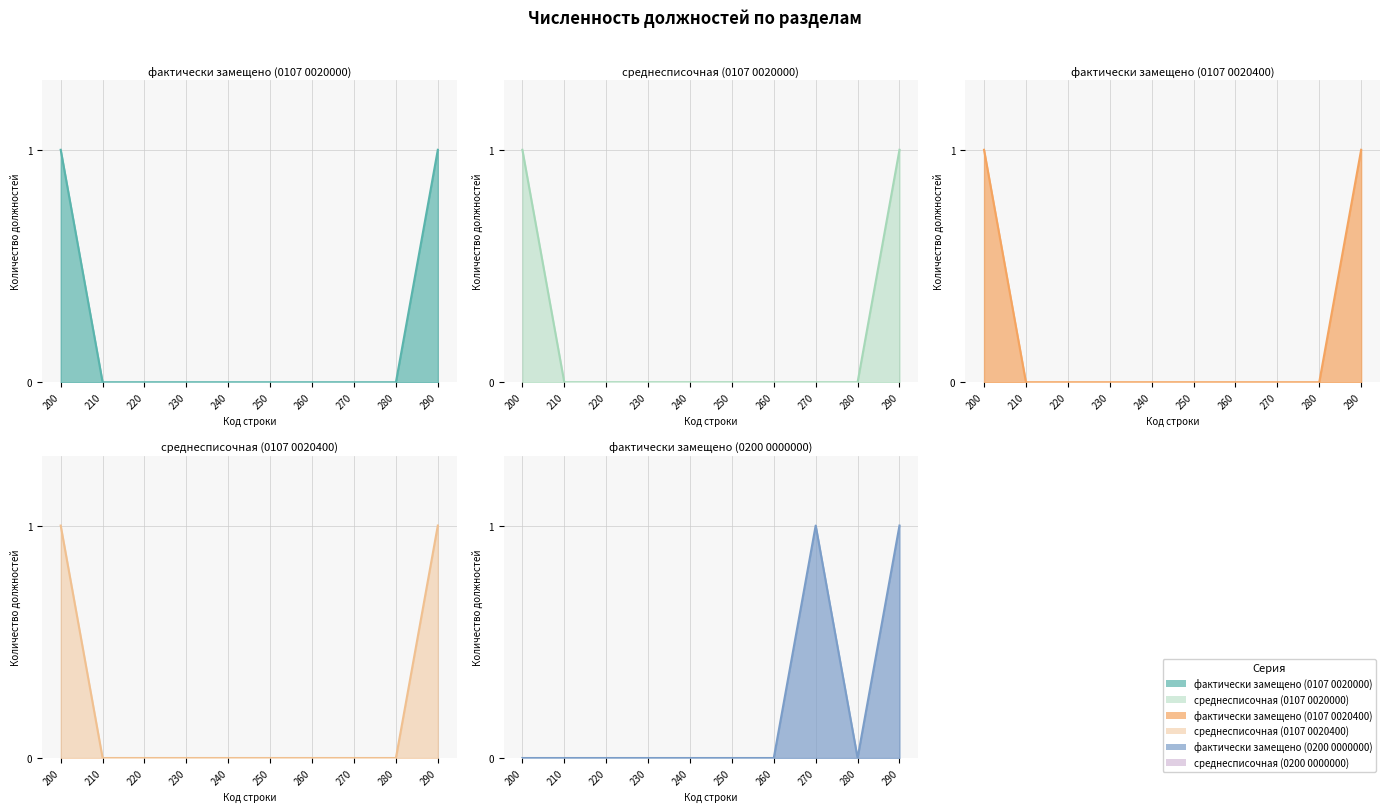

Reading left to right, list all the values displayed in this chart.

фактически замещено (0107 0020000): 1	0	0	0	0	0	0	0	0	1
среднесписочная (0107 0020000): 1	0	0	0	0	0	0	0	0	1
фактически замещено (0107 0020400): 1	0	0	0	0	0	0	0	0	1
среднесписочная (0107 0020400): 1	0	0	0	0	0	0	0	0	1
фактически замещено (0200 0000000): 0	0	0	0	0	0	0	1	0	1
среднесписочная (0200 0000000): 0	0	0	0	0	0	0	1	0	1